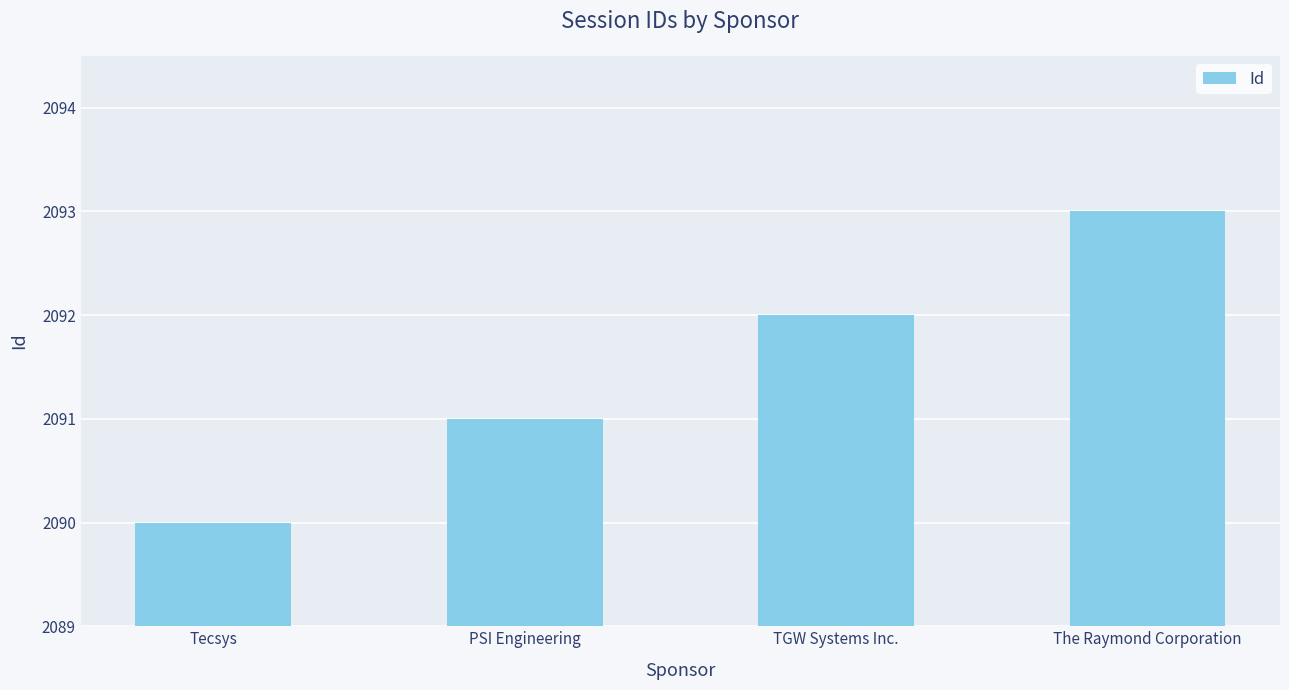

What is the label of the 4th bar from the right?

Tecsys